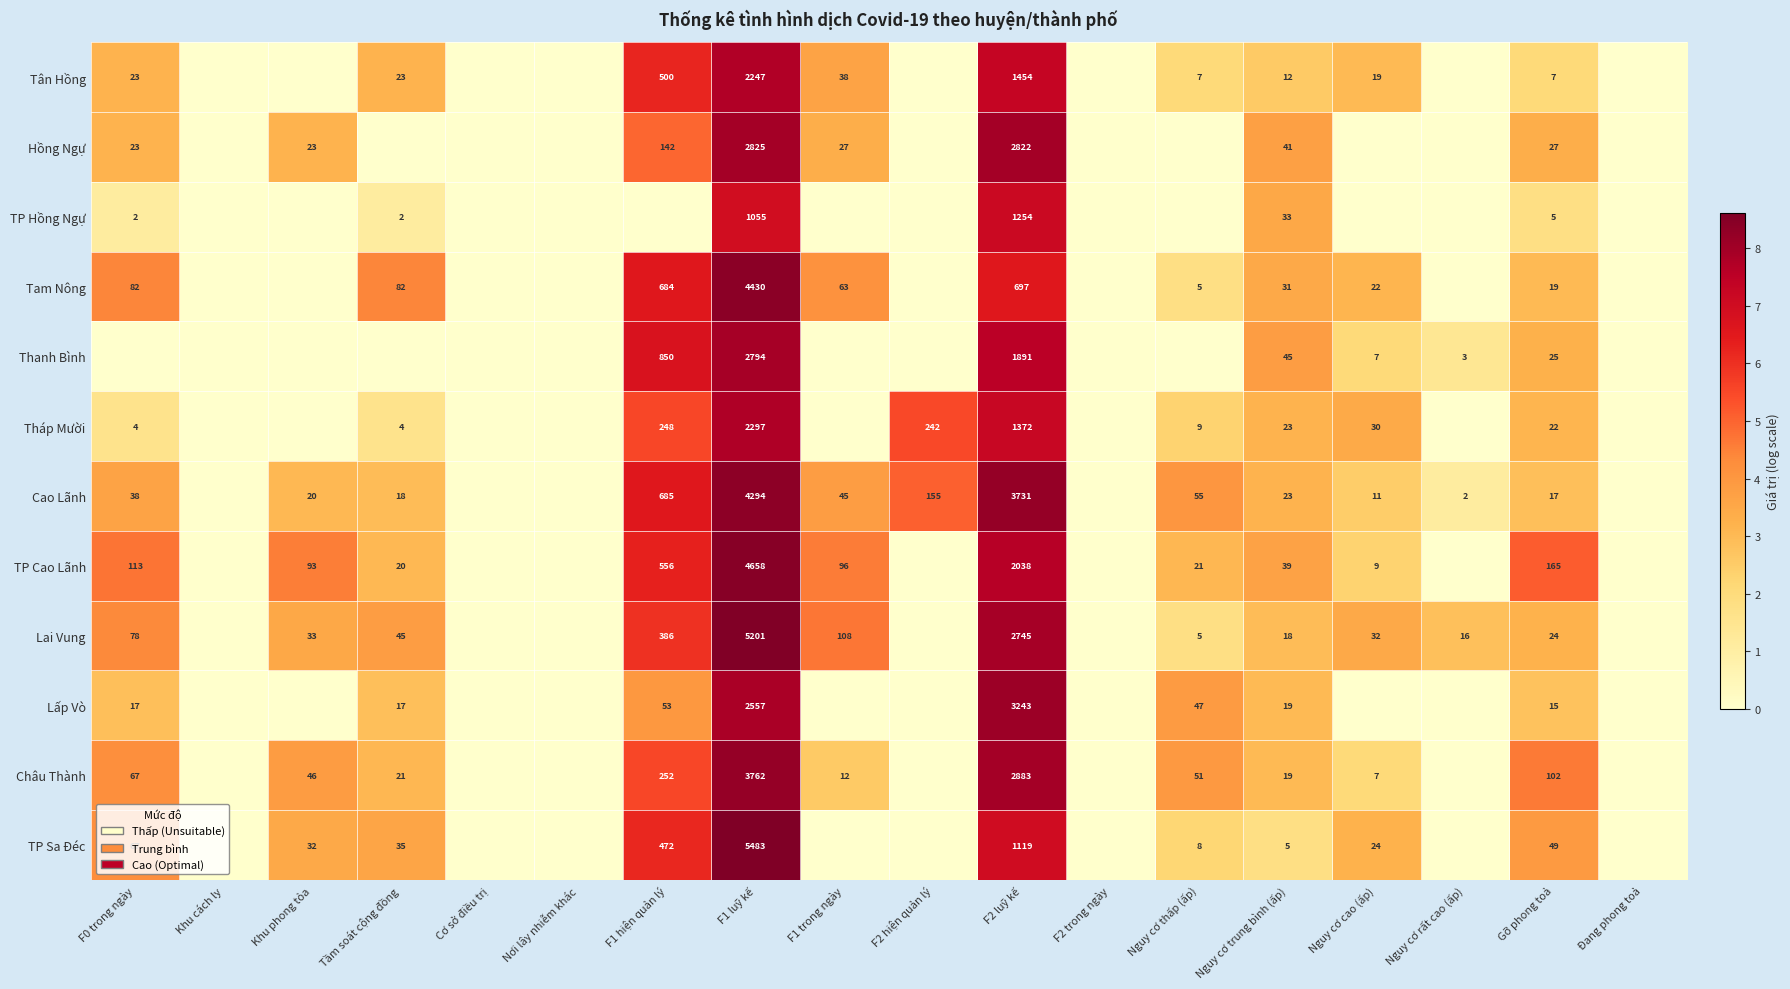

True or false: TP Hồng Ngự has a value of 3 at F0 trong ngày.

False